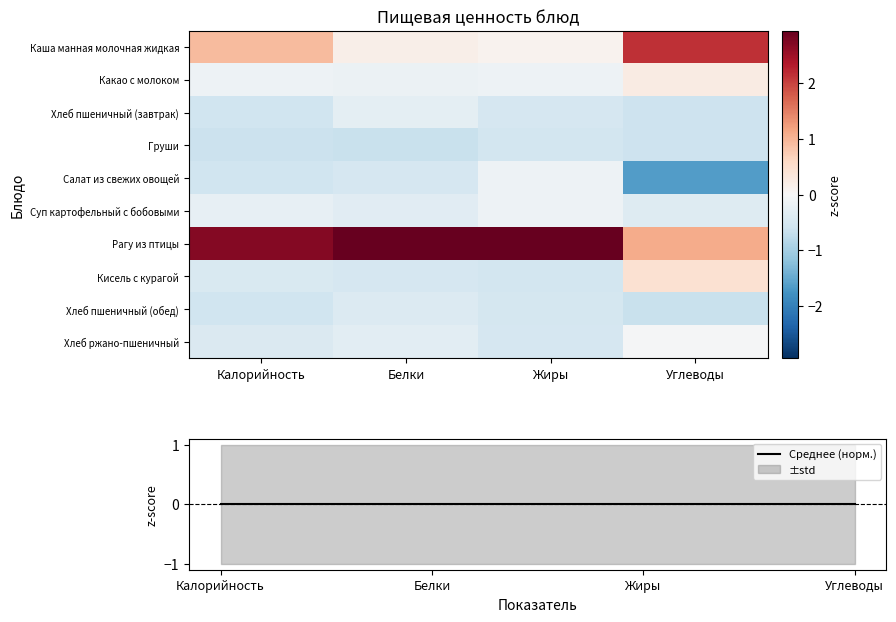

How many positive values does the Кисель с курагой series have?

1